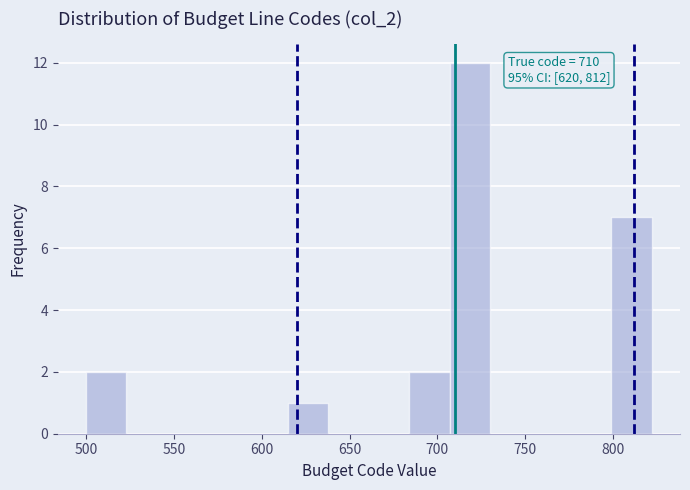

Over which range of the x-axis is the bar tallest?

707 to 730